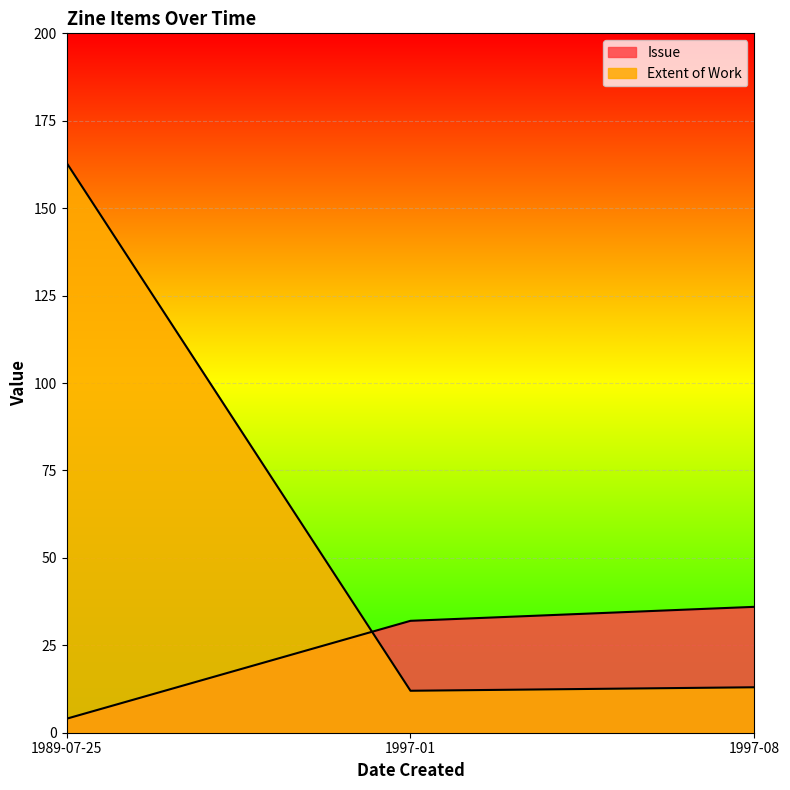

What is the sum of the Issue values at 1989-07-25 and 1997-01?

36